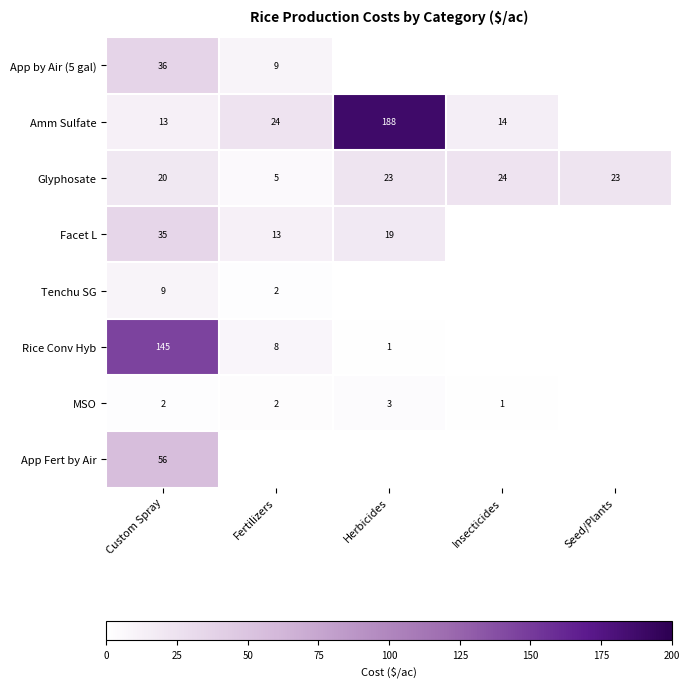

Is it true that Rice Conv Hyb equals 250 at Custom Spray?

False